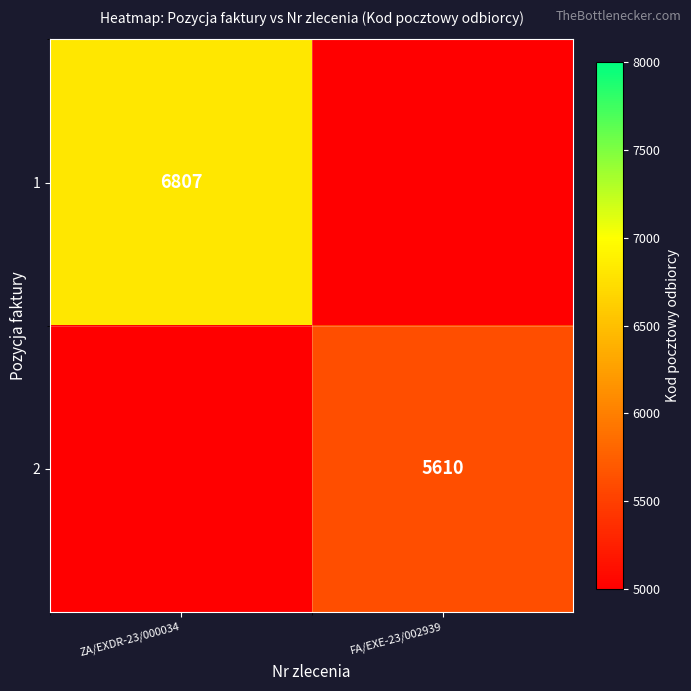

What is the maximum value shown in the chart?

6807